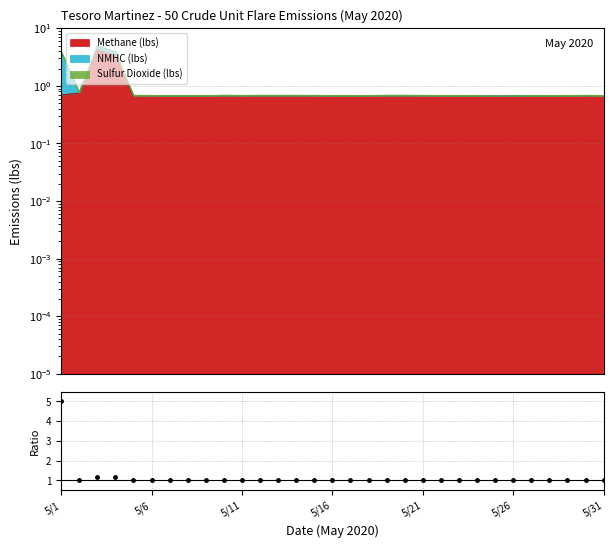

What is the value of the 3rd point from the left?

1.2